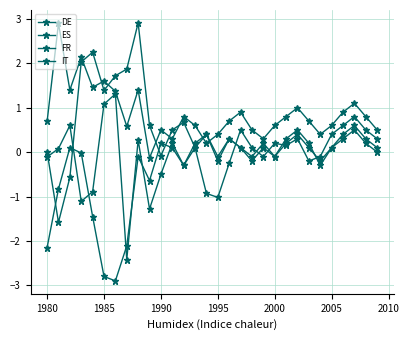

Is this an area chart (filled region under the line)?

No